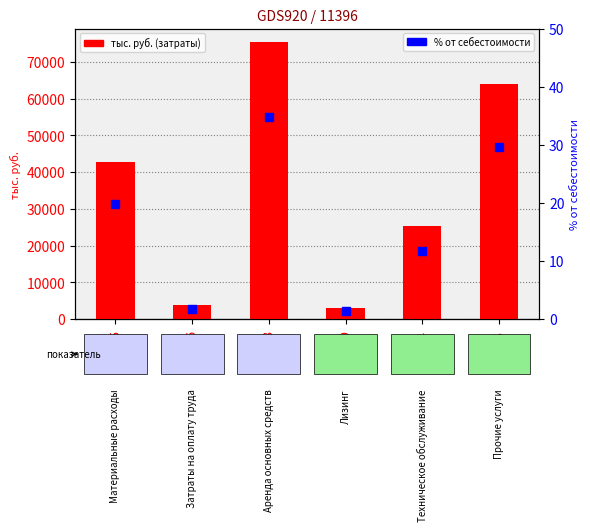

What is the total value across all series at 09?

3049.1